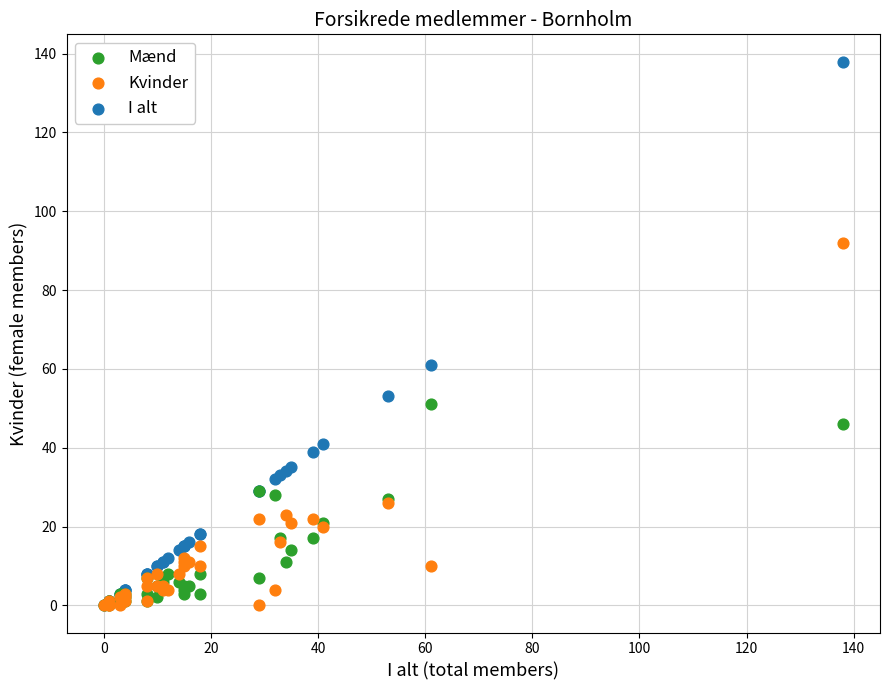

Across all series, what Y value is closest to 69?

61